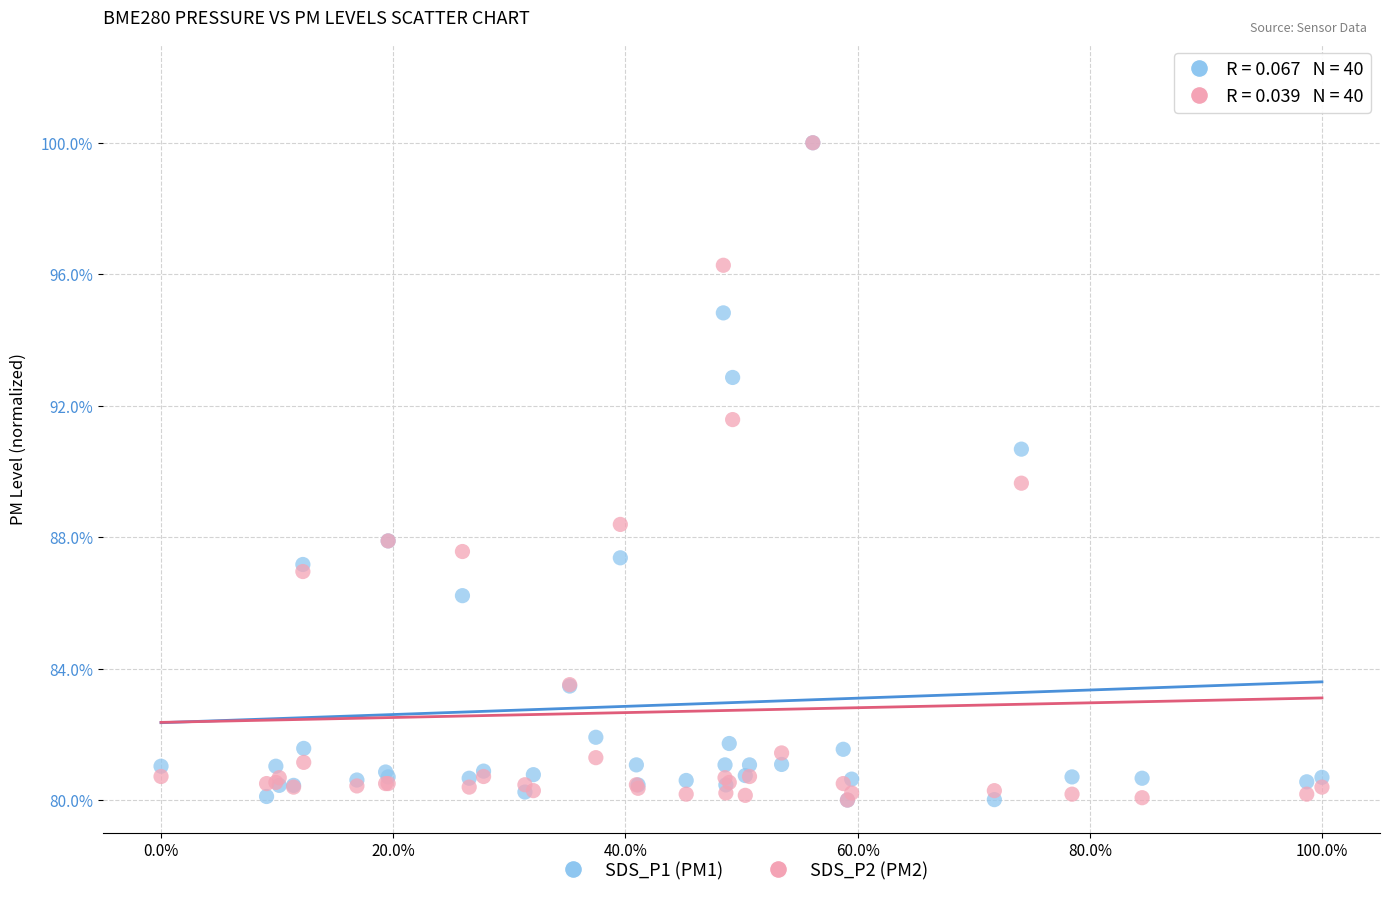

What are all the series names shown in the legend?

SDS_P1 (PM1), SDS_P2 (PM2)